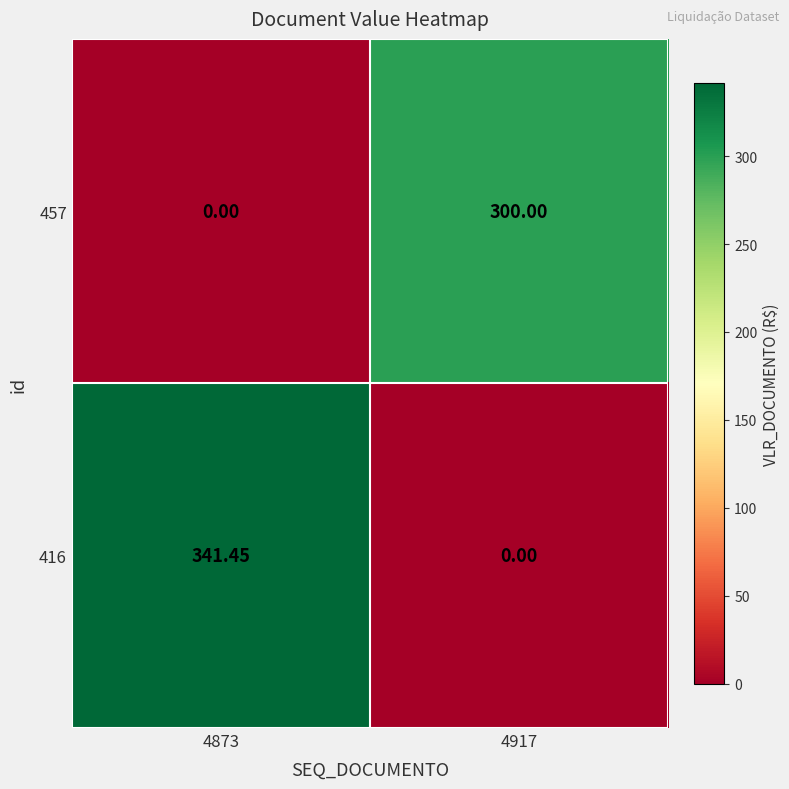

Is the value of 416 at 4873 greater than the value of 457 at 4917?

Yes